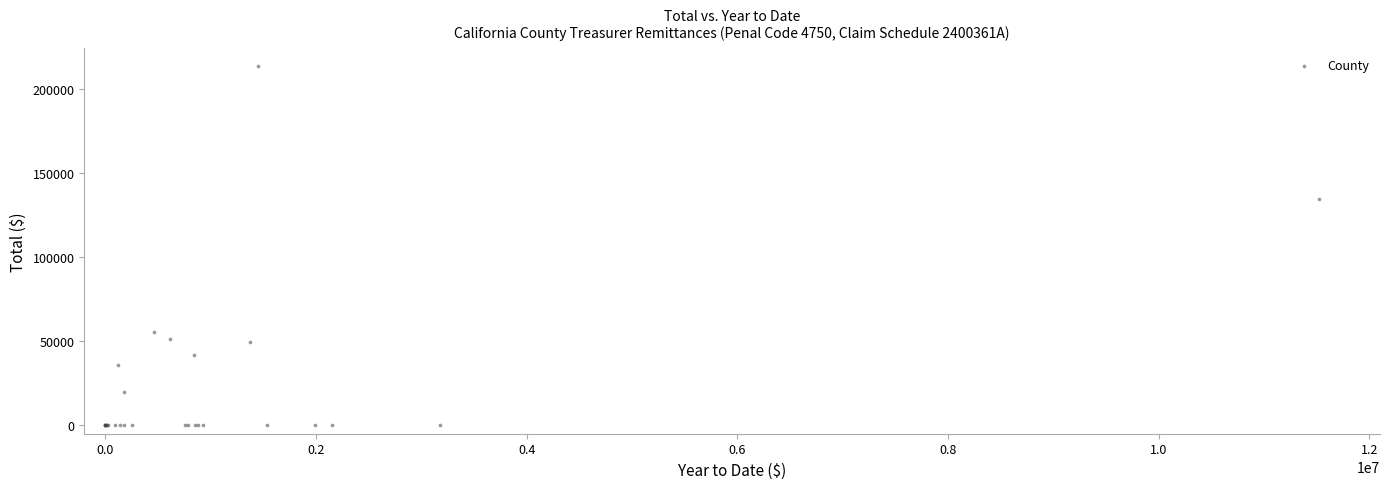

What Y value in the scatter plot is closest to 106888?

134491